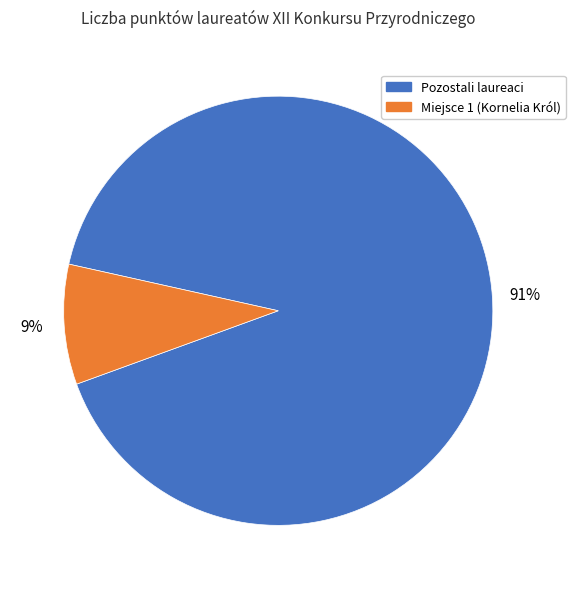

To the nearest percent, what is the average slice percentage?

50%